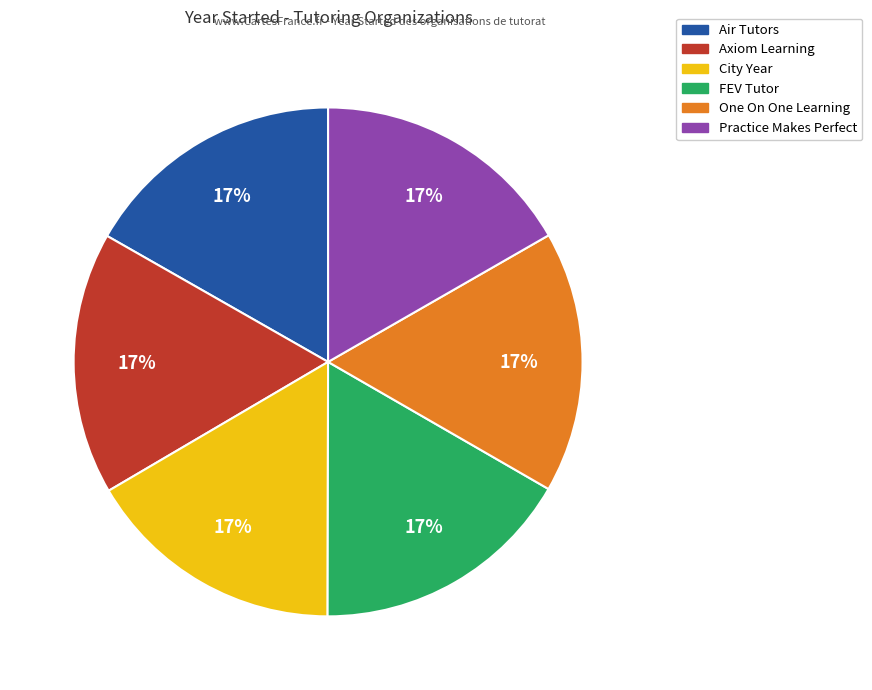

Is there a majority slice in this chart?

No